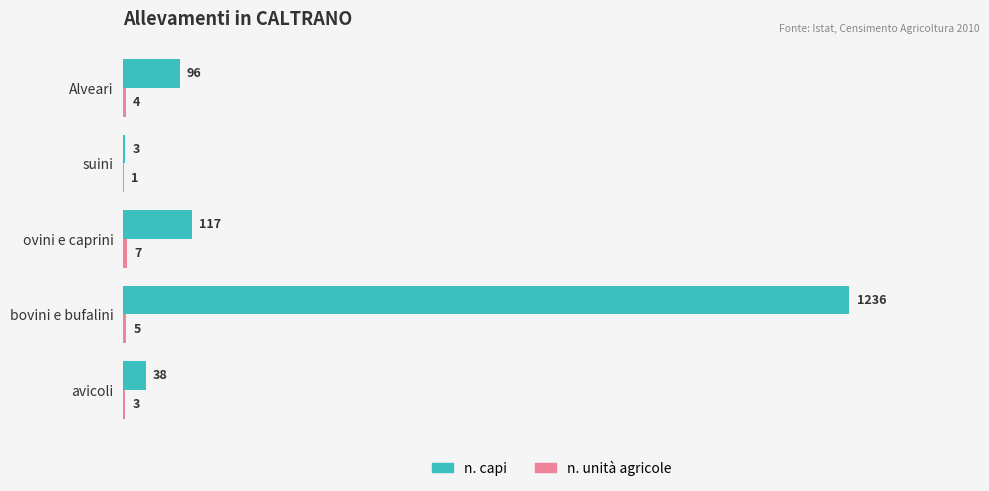

Which series has the largest total across all categories?

n. capi